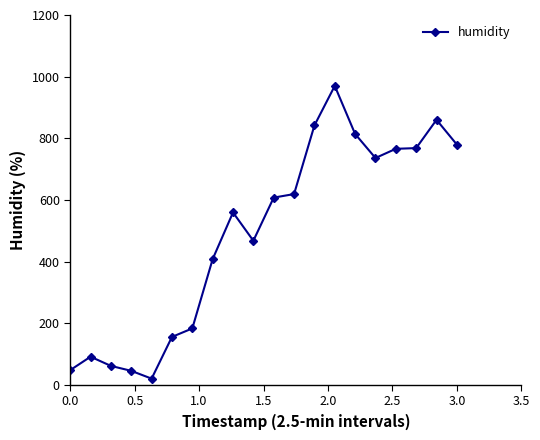

What is the difference between the maximum and minimum values?

950.0